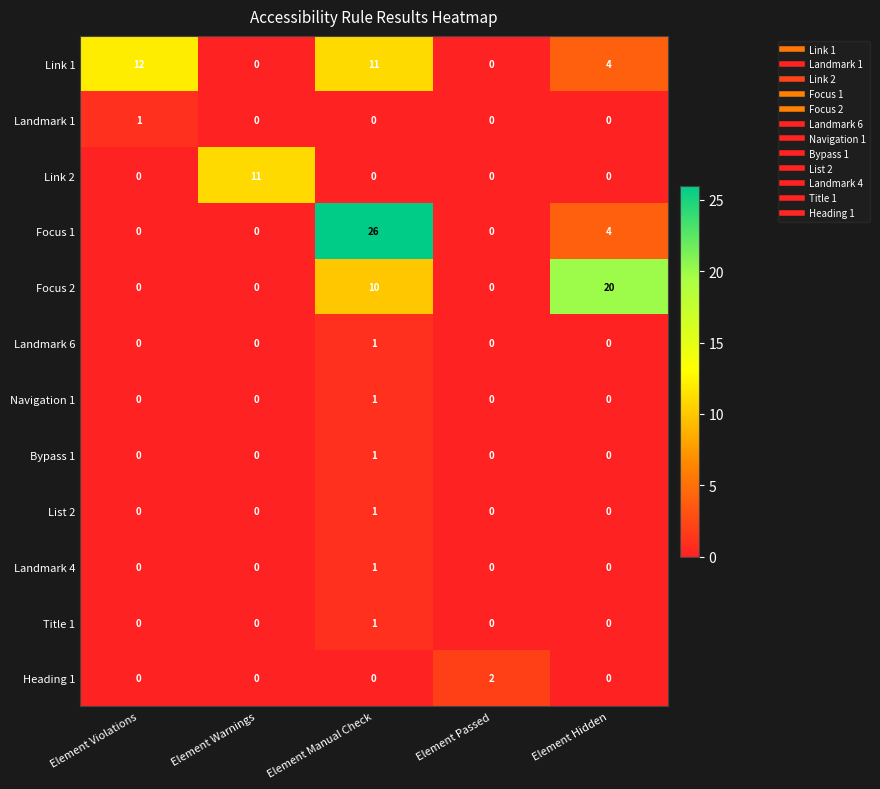

Which series changed the most between Element Warnings and Element Passed?

Link 2